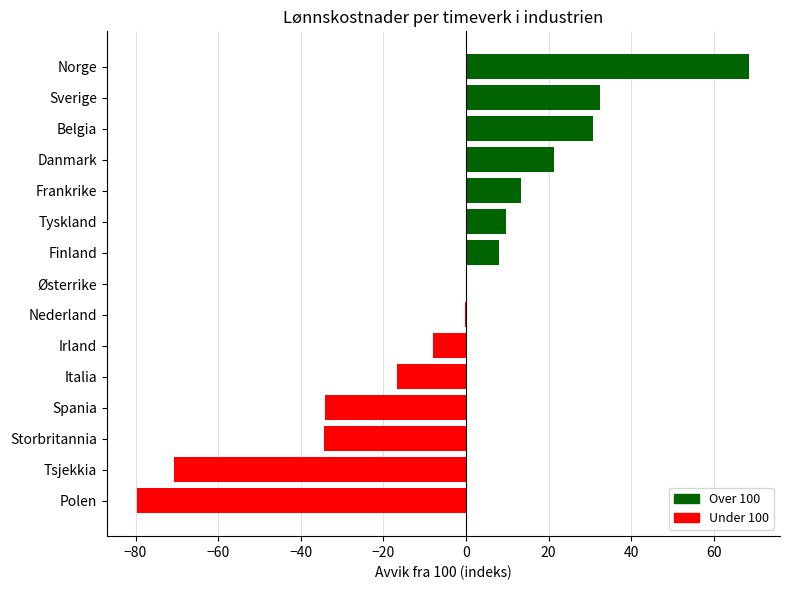

What is the sum of all values?

-59.6